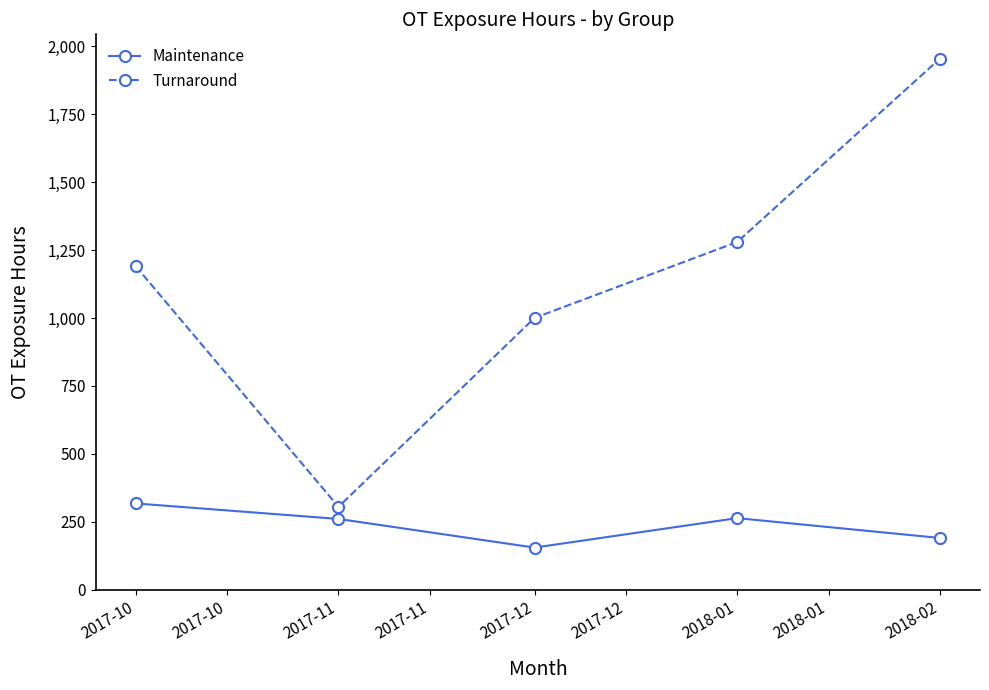

At which category is the sum across all series the highest?

2018-02